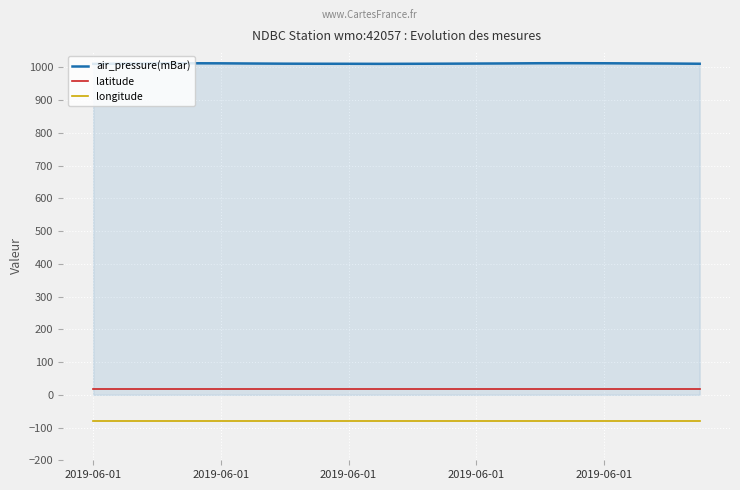

List the series in order of their peak value, highest first.

air_pressure(mBar), latitude, longitude